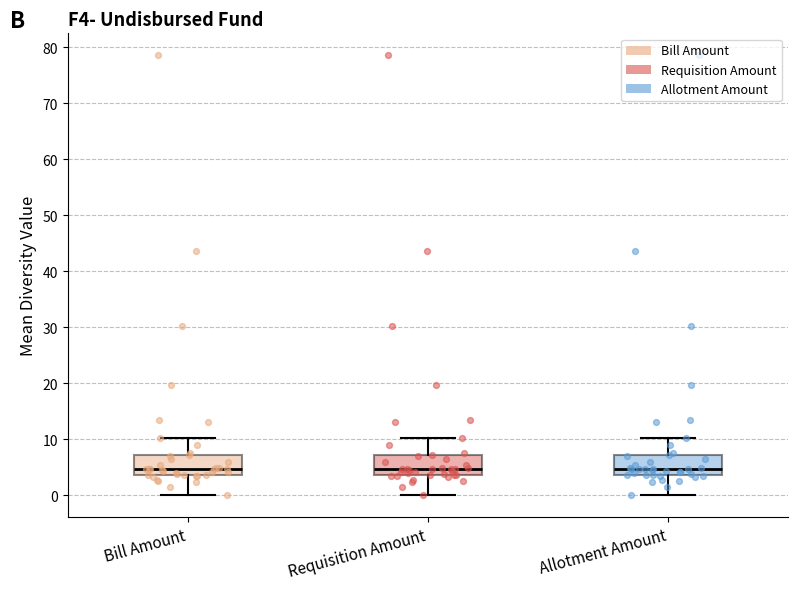

Where is the upper edge of the box for Bill Amount on the y-axis? The values are not printed on the chart, so give them approximately, as read against the axis.

7